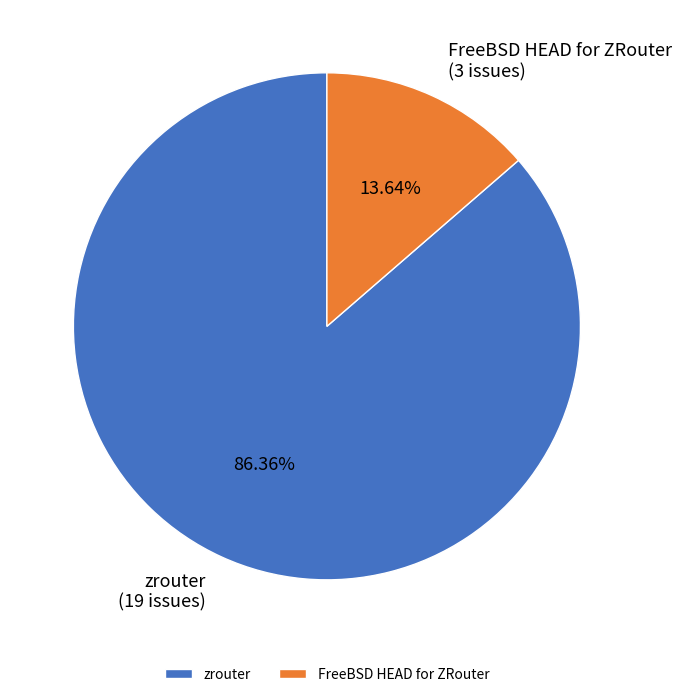

How many slices are in this pie chart?

2